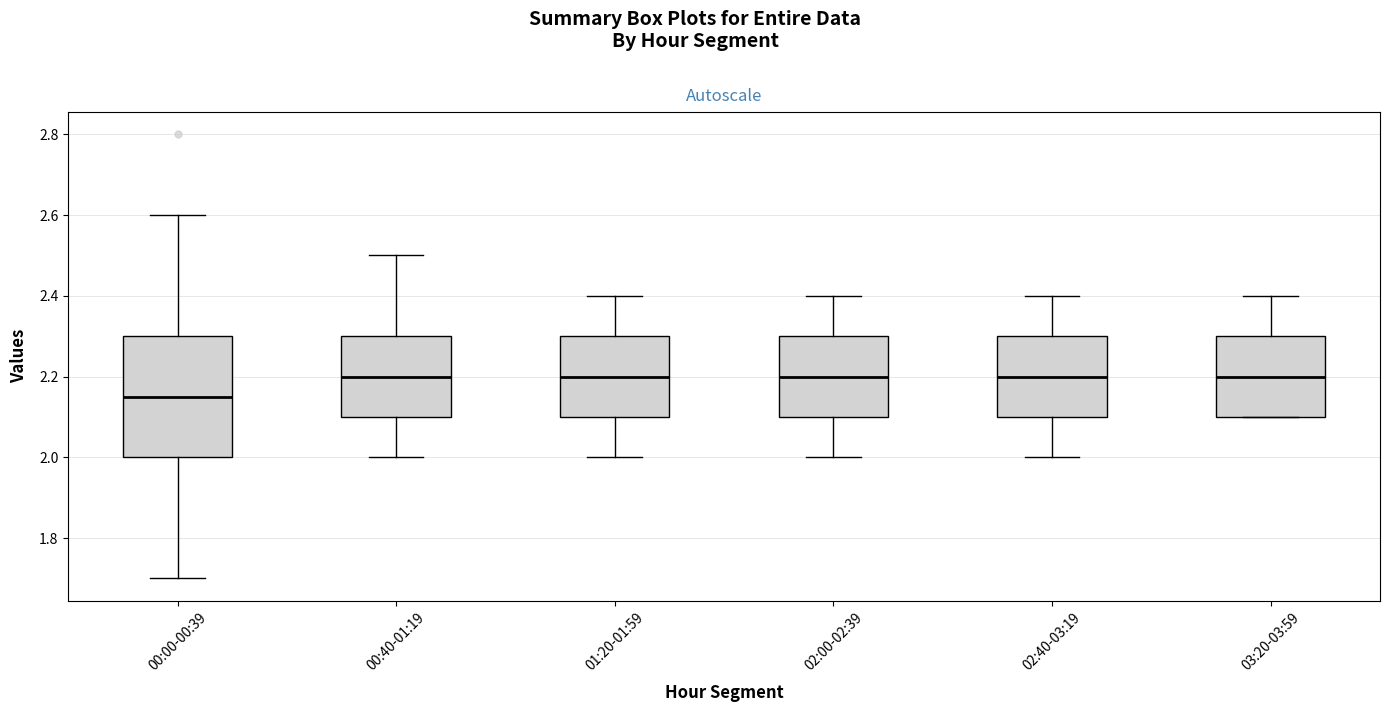

Where is the lower edge of the box for 00:40-01:19 on the y-axis? The values are not printed on the chart, so give them approximately, as read against the axis.

2.10